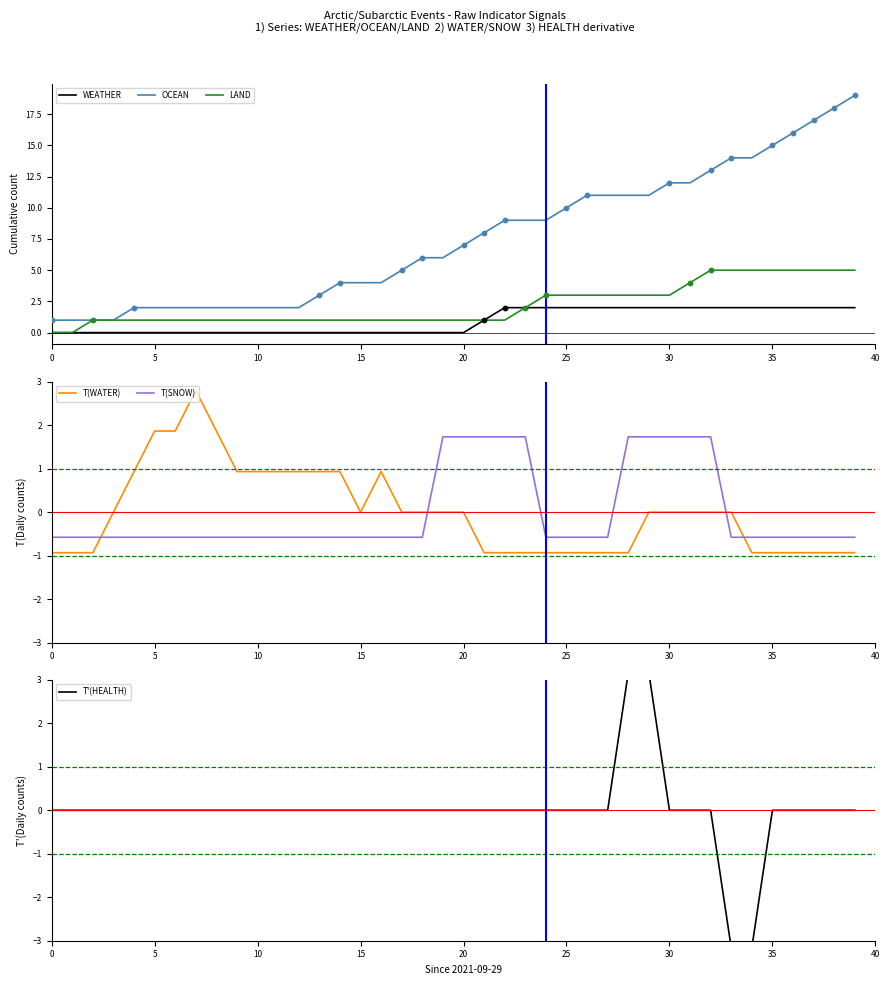

Which series has the largest Y range (max minus min)?

OCEAN